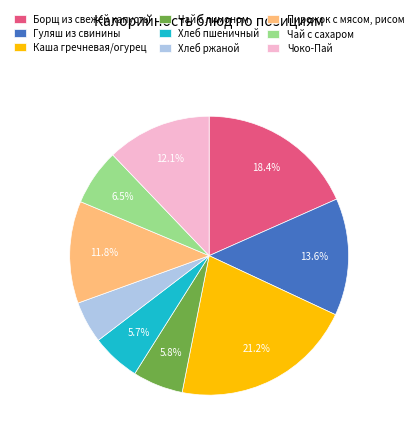

Which slice is the smallest?

Хлеб ржаной